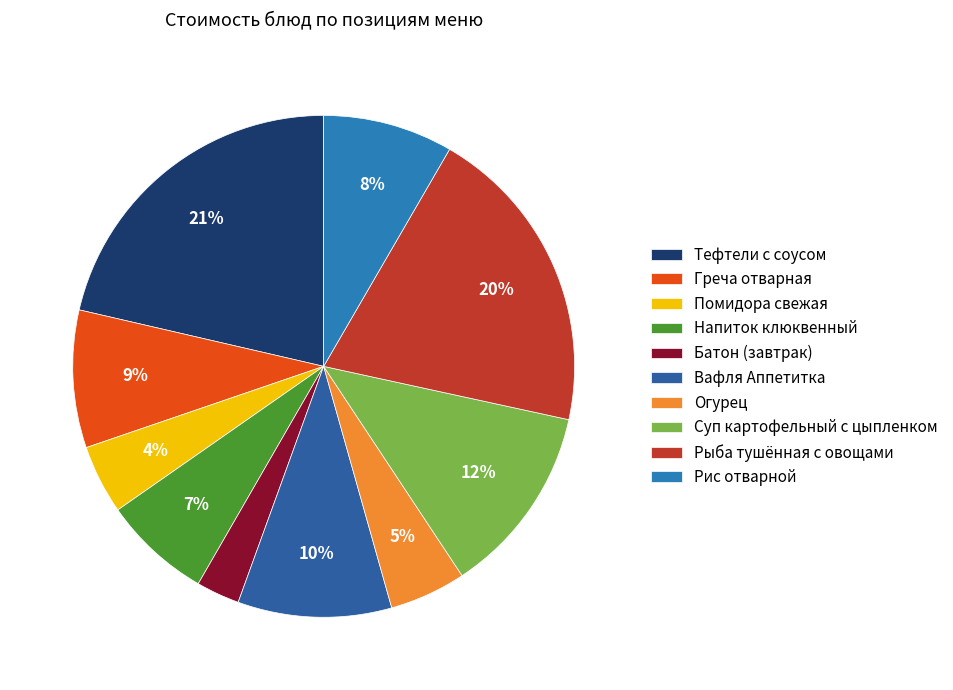

To the nearest percent, what portion does Батон (завтрак) represent?

3%